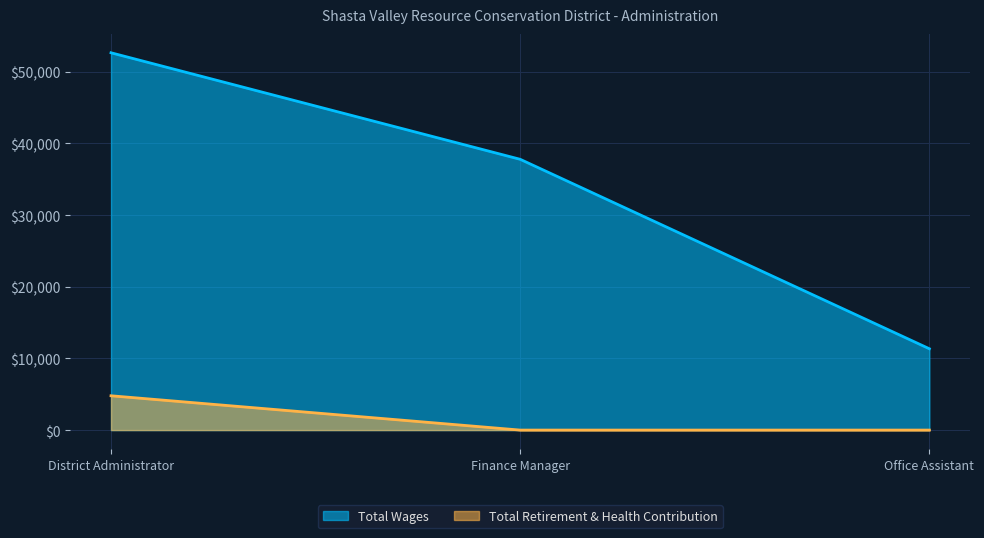

Which series has the largest total across all categories?

Total Wages